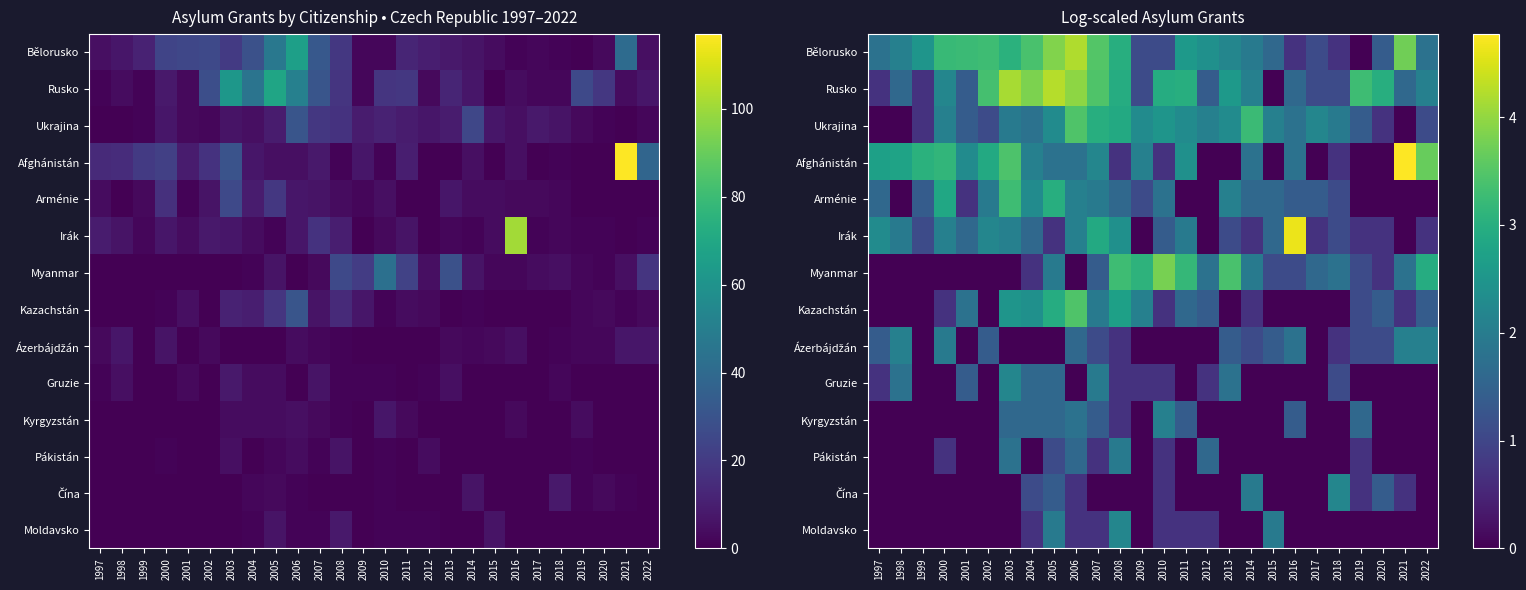

True or false: Kyrgyzstán has a value of 1.2 at 2020.

False